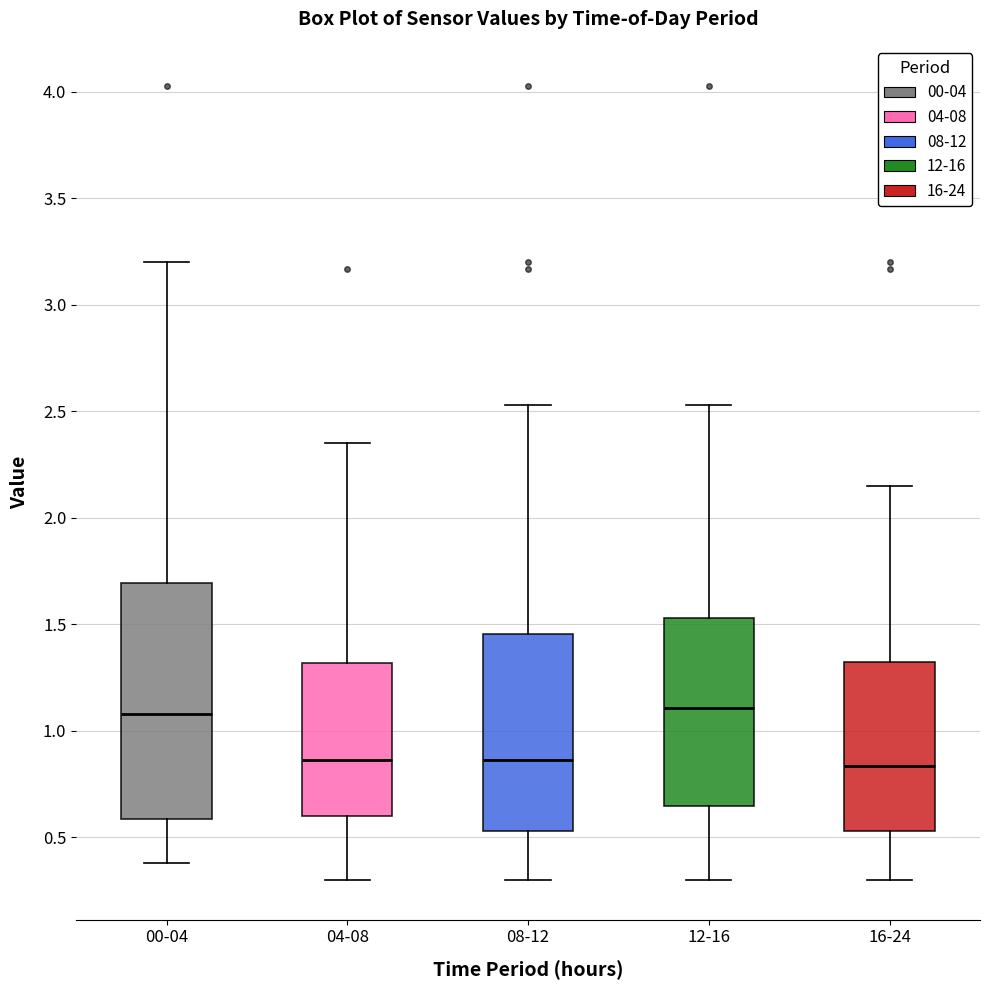

Which box is the tallest, from its lower edge to its upper edge?

00-04